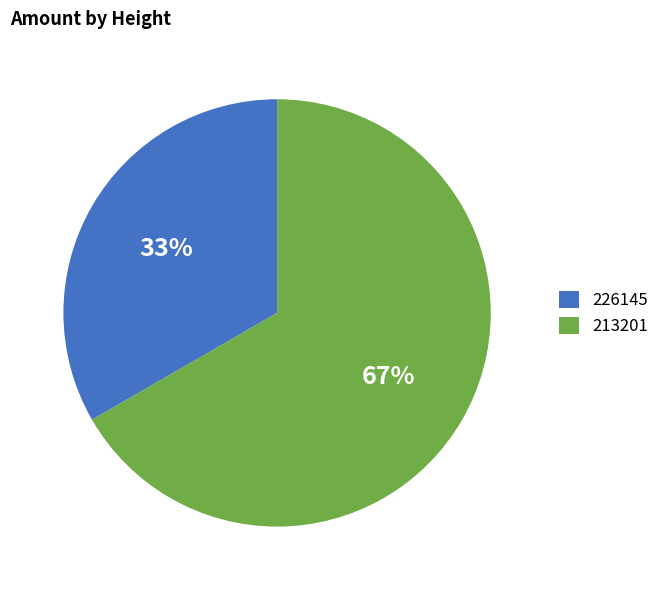

True or false: 226145 accounts for 33% of the total.

True